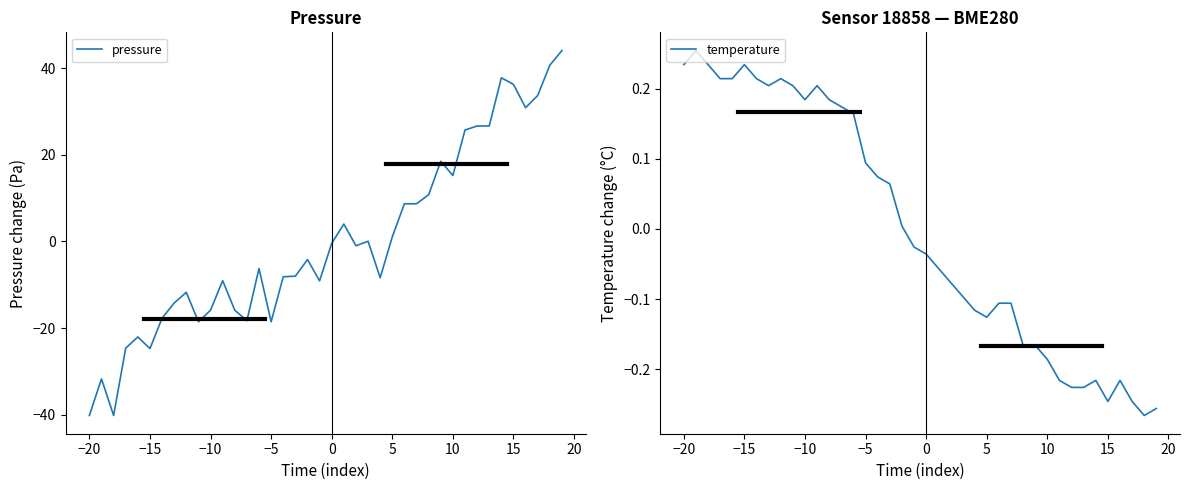

True or false: pressure has a value of -10.4 at −20.

False